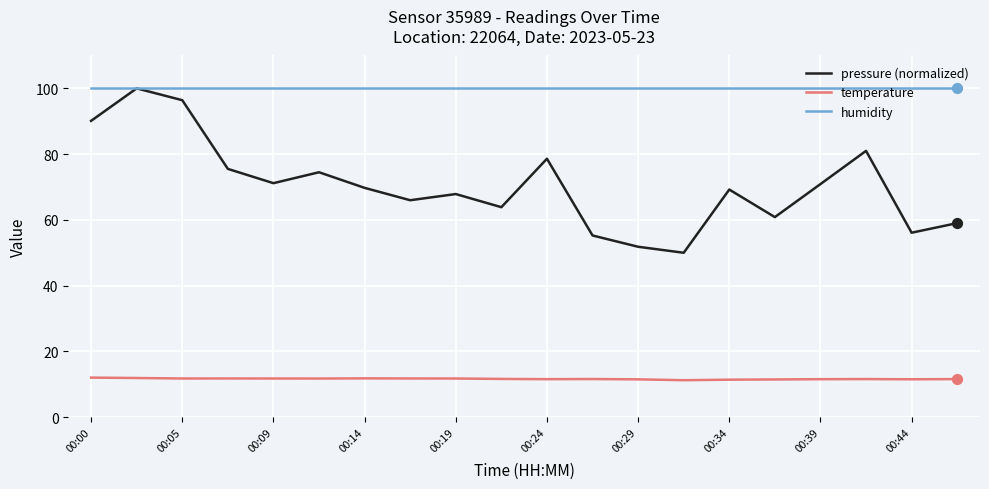

Which series has the widest spread of values?

pressure (normalized)